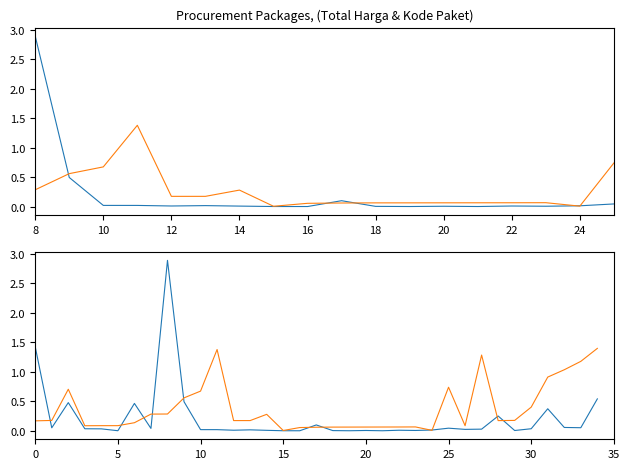

Between 31 and 10, which is larger?

31